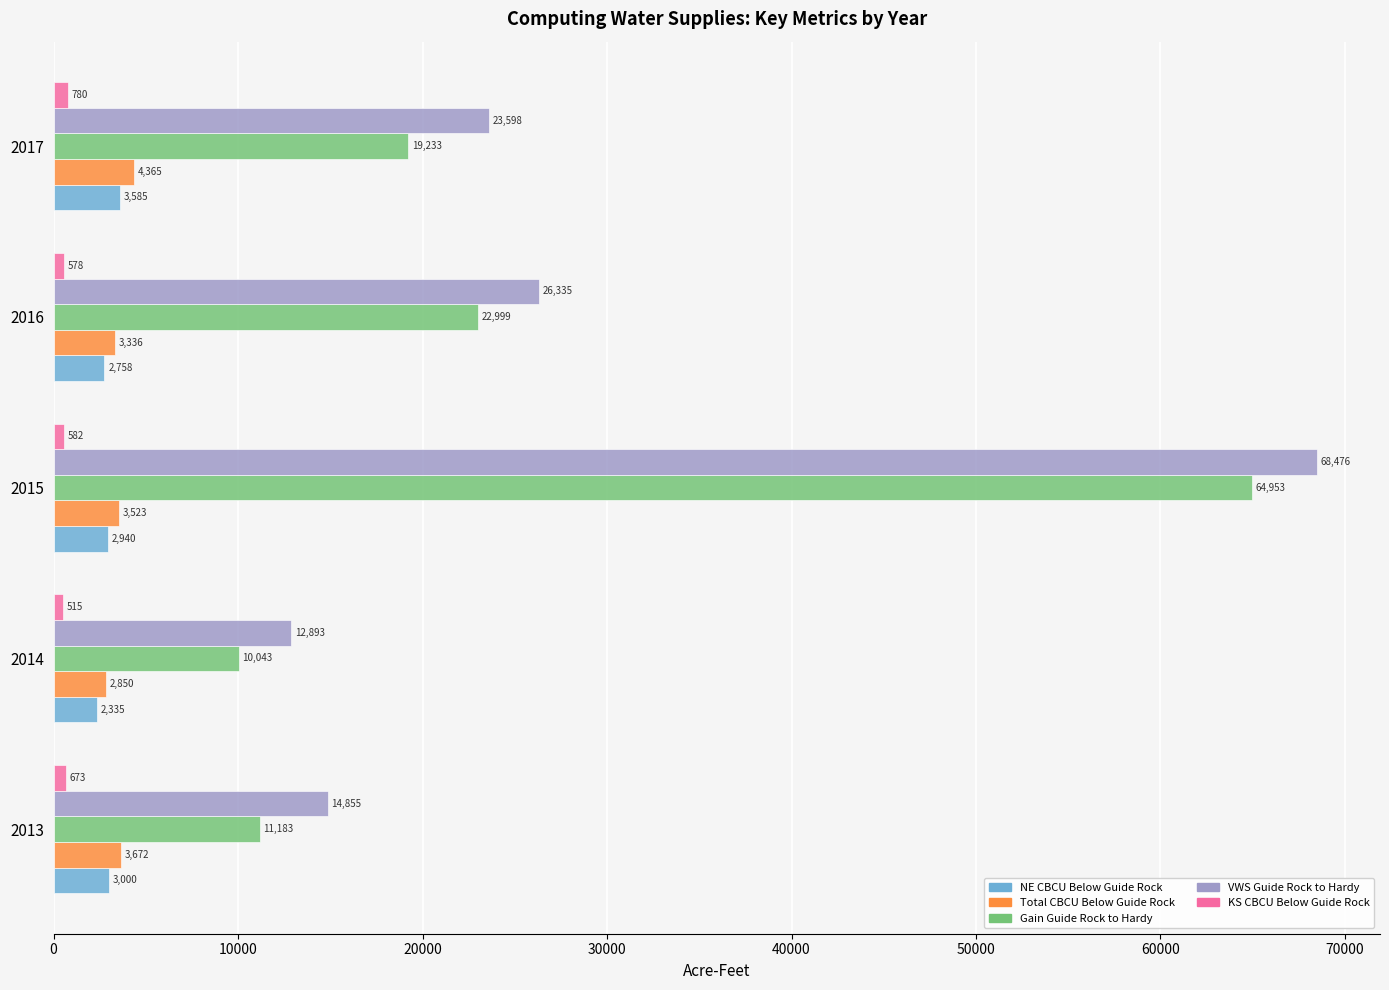

Which category has the lowest value across all series?

2014